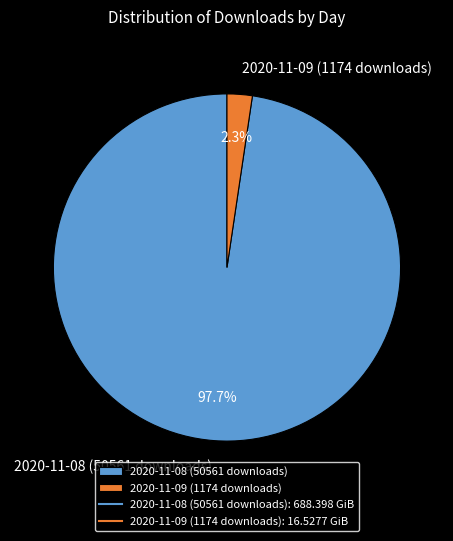

How much of the chart is everything except 2020-11-08 (50561 downloads)?

2.3%